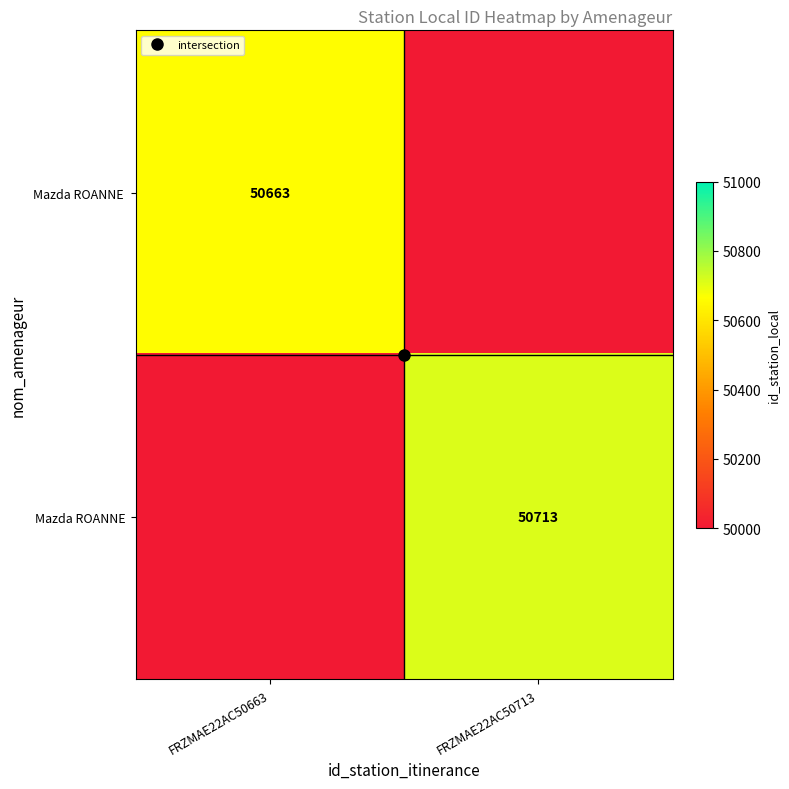

Which label corresponds to the largest value in the chart?

FRZMAE22AC50713